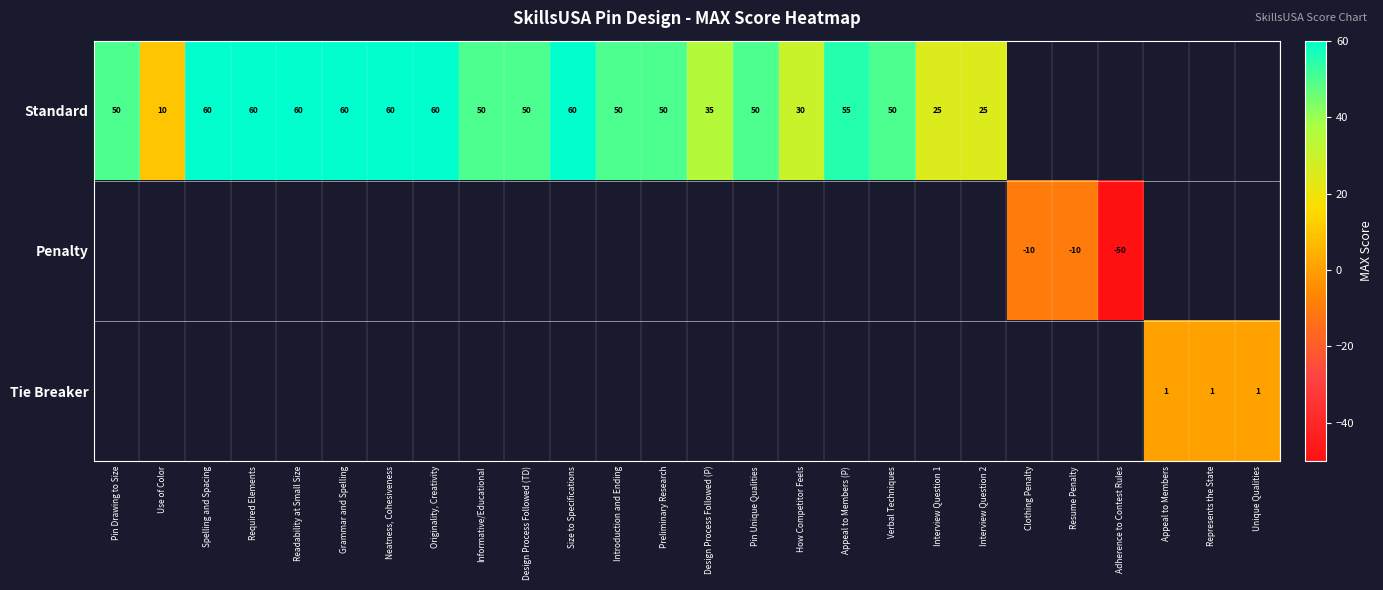

Is it true that Penalty equals -6 at Clothing Penalty?

False